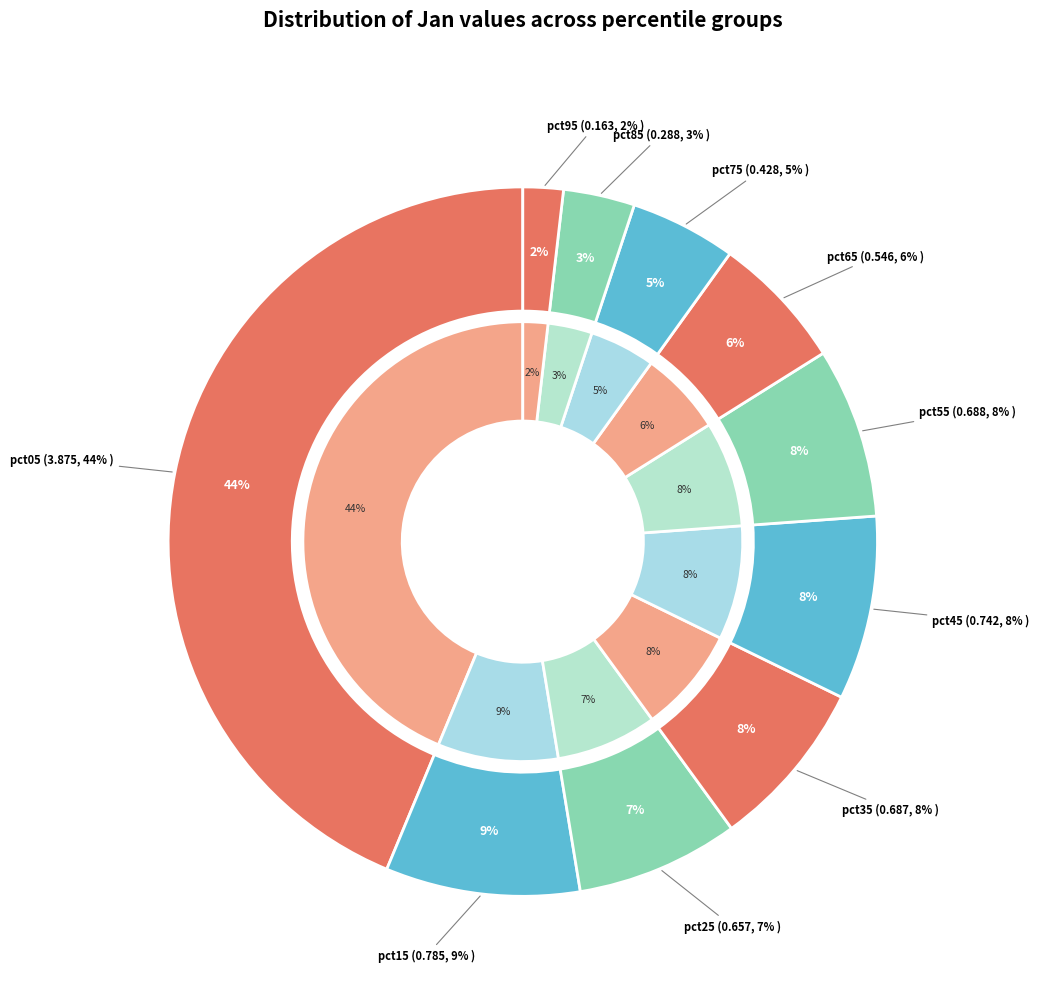

What is the smallest slice in the pie chart?

pct95